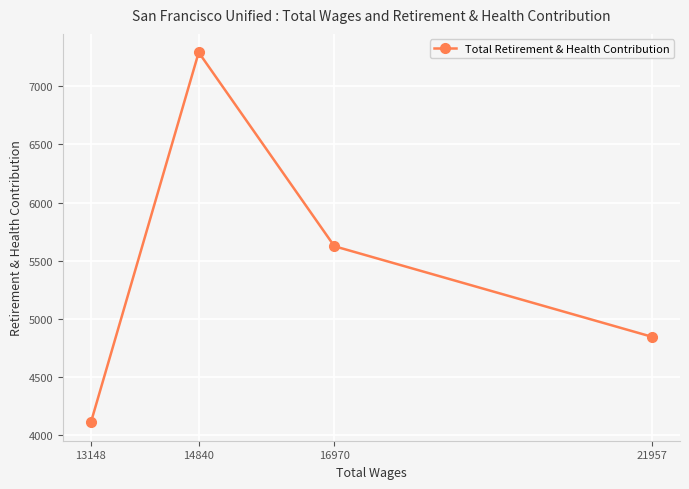

What is the smallest value displayed?

4113